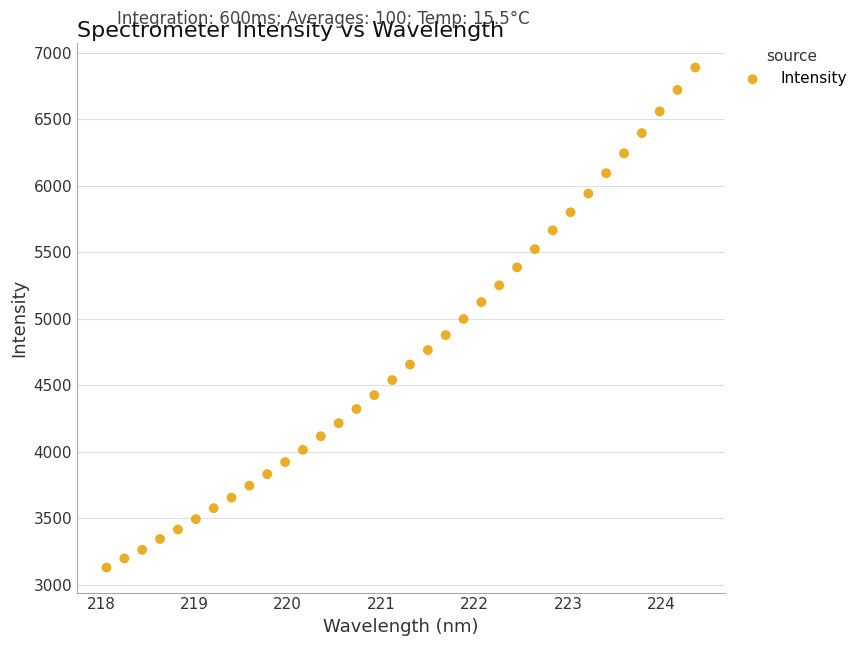

What is the range of Y values (max minus min)?

3759.0